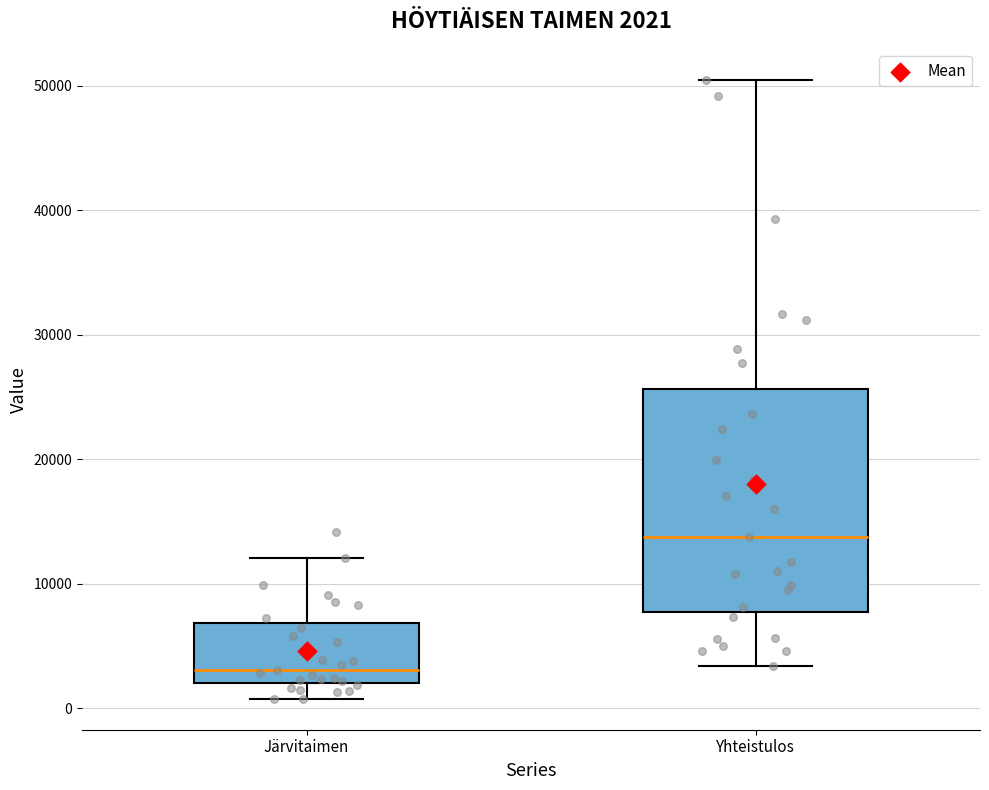

Which box is the tallest, from its lower edge to its upper edge?

Yhteistulos